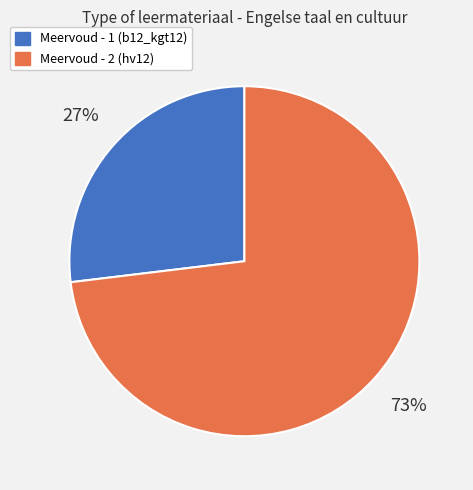

Approximately how many times larger is the value at Meervoud - 2 (hv12) compared to Meervoud - 1 (b12_kgt12)?

2.7